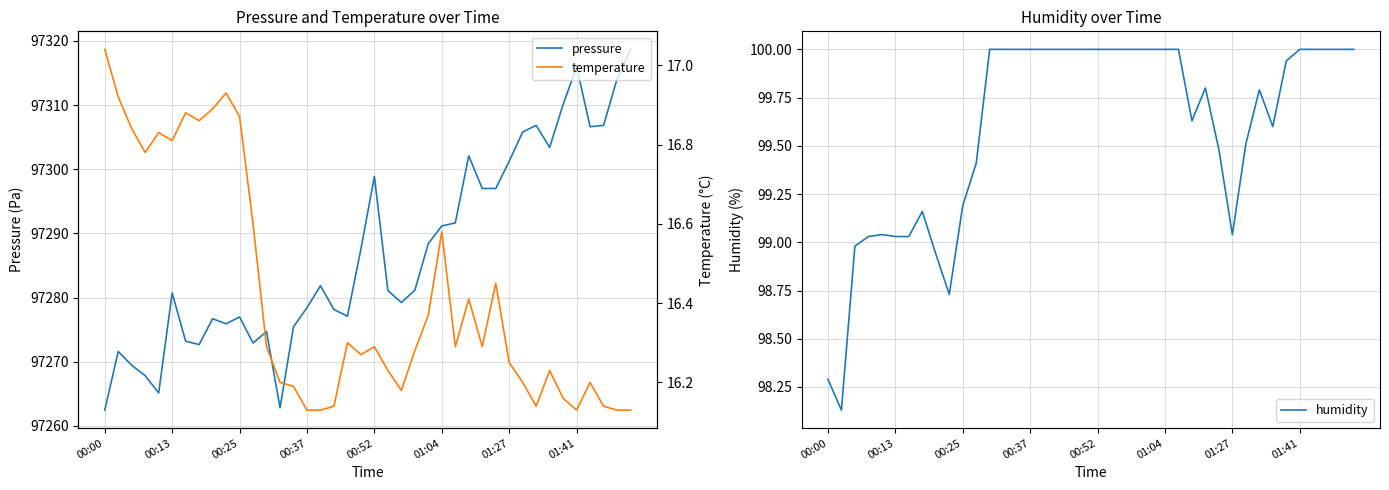

What is the maximum value for pressure?

97318.7